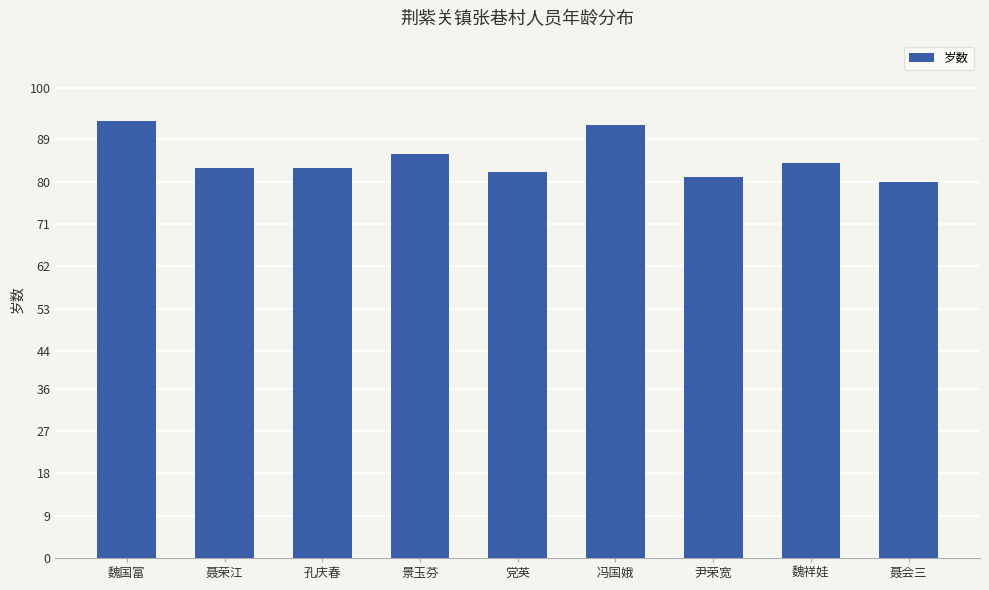

True or false: the data shows 106 at 尹荣宽.

False